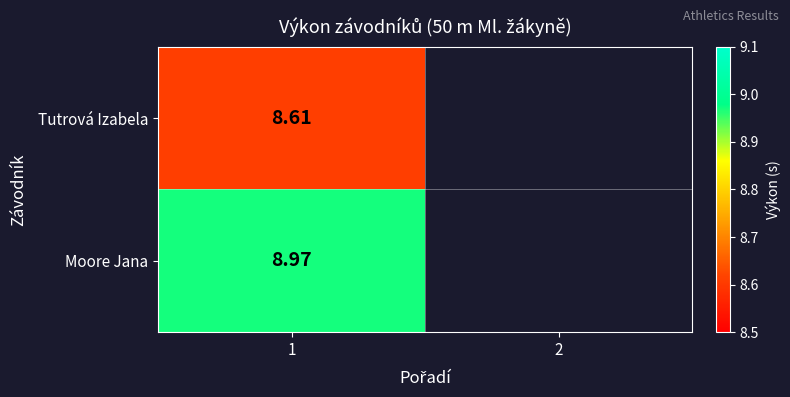

At 1, list the series in order from smallest to largest.

Tutrová Izabela, Moore Jana